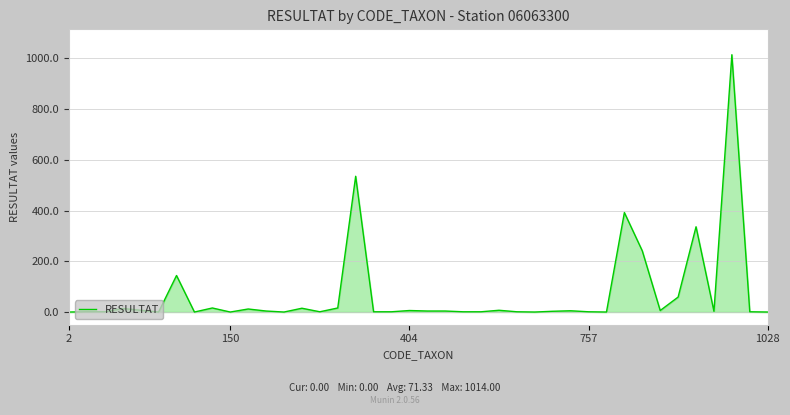

What is the greatest value displayed?

1014